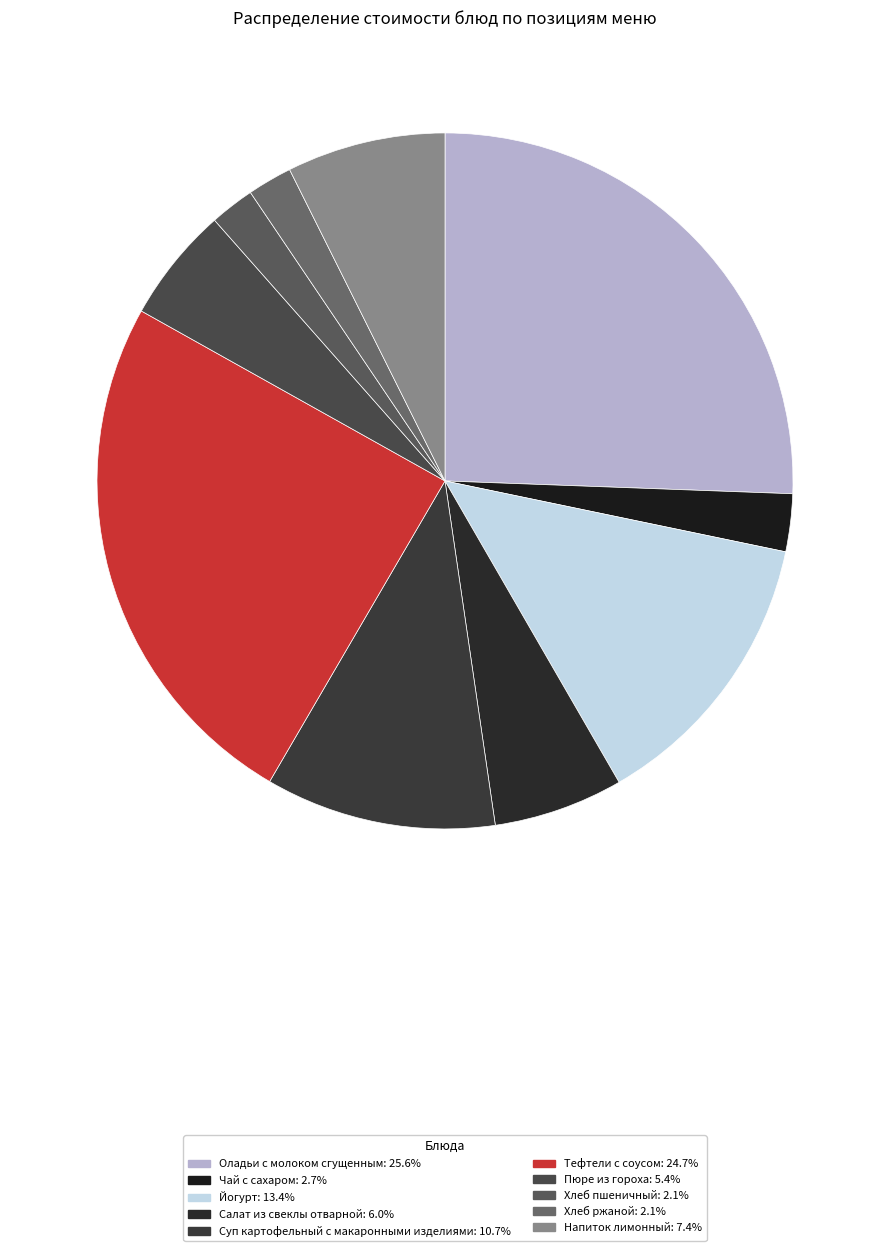

Combined, what portion of the pie is Хлеб ржаной and Напиток лимонный?

9.4%